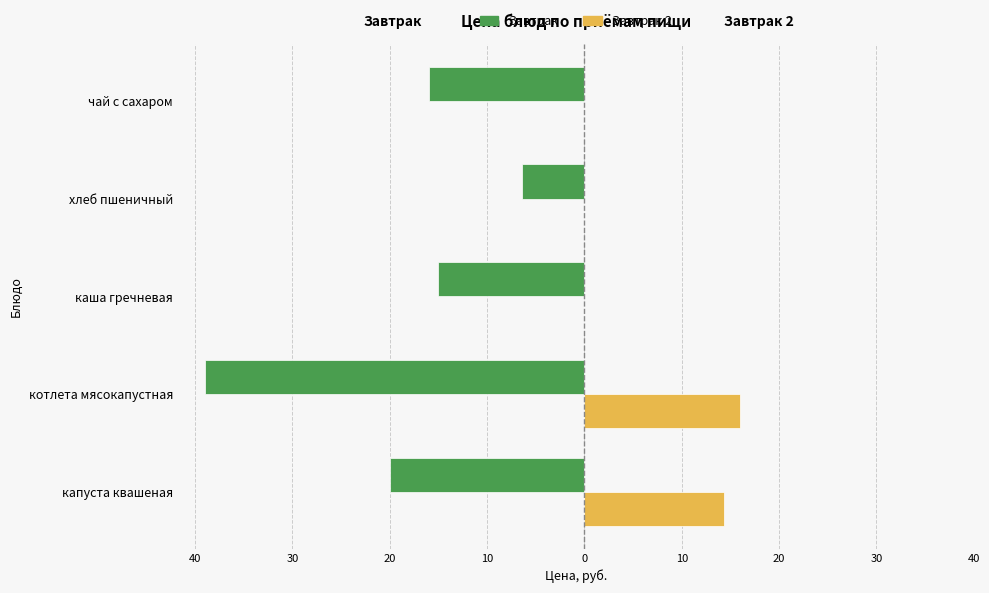

What is the sum of all Завтрак 2 values?

30.3